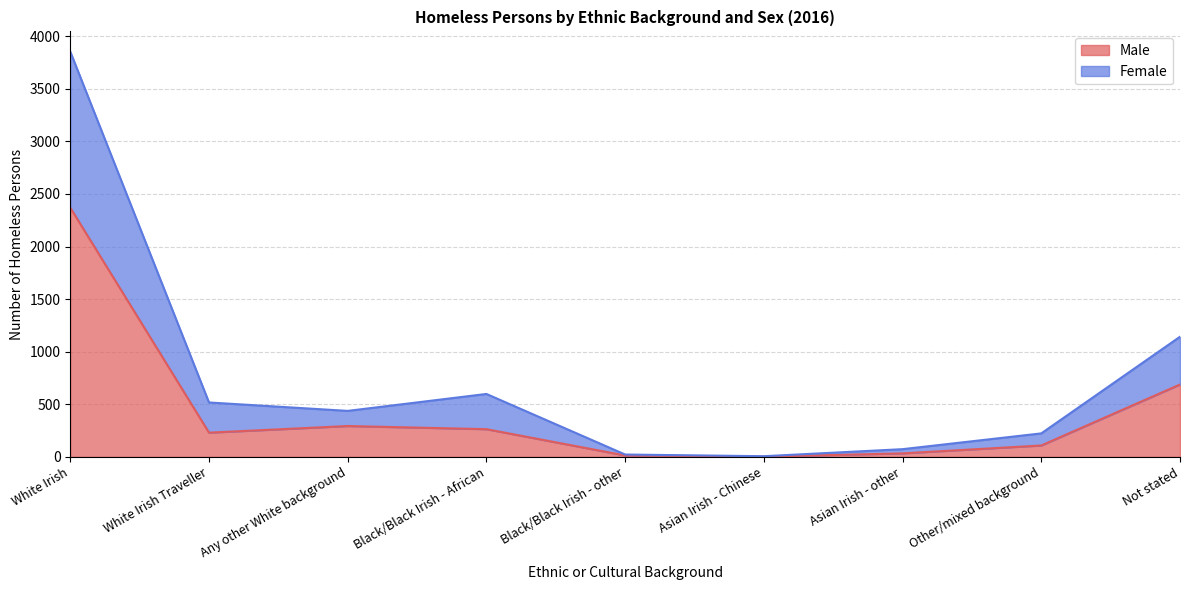

What is the difference between the highest and lowest values at Any other White background?

144